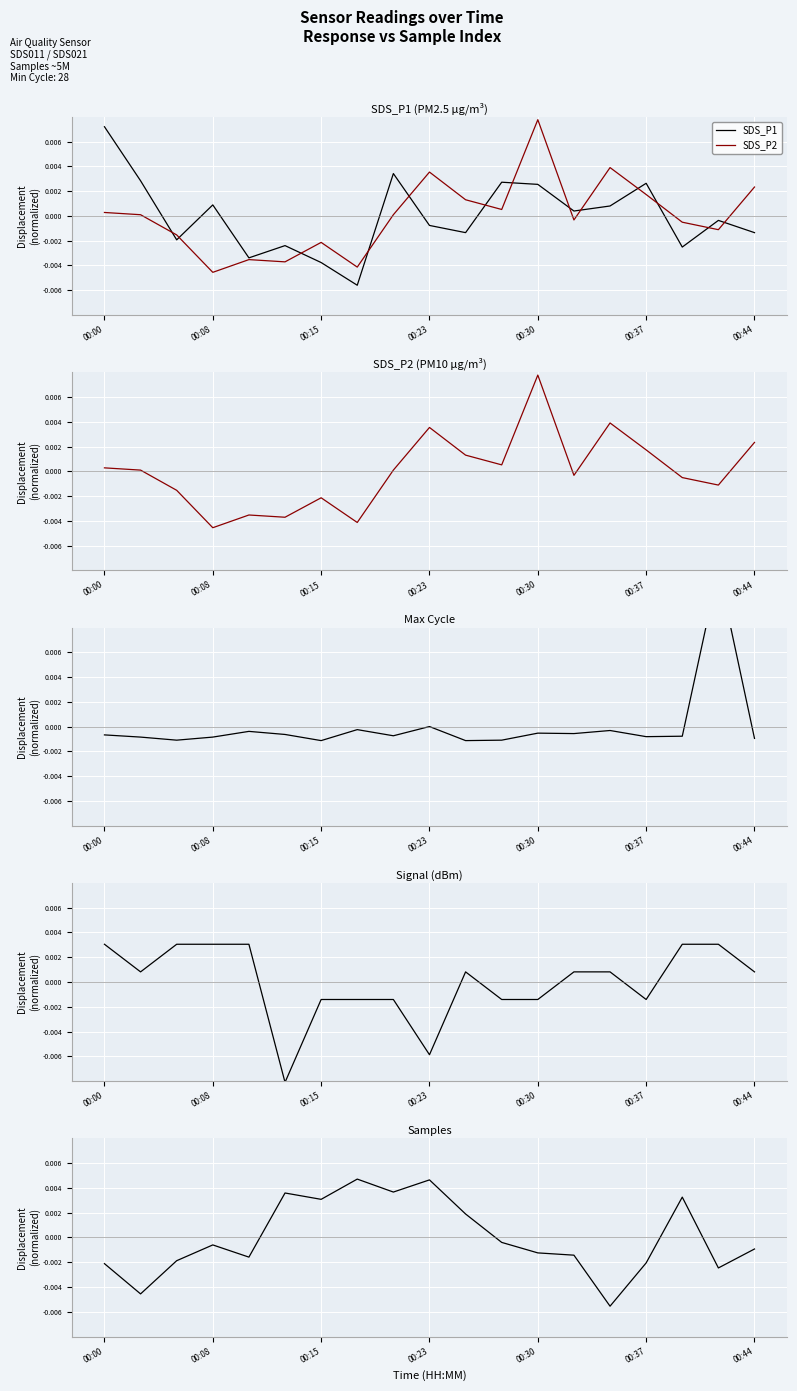

Rank the series by their maximum value, from lowest to highest.

Signal (dBm), Samples, SDS_P1, SDS_P2, SDS_P2 (PM10 µg/m³), Max Cycle